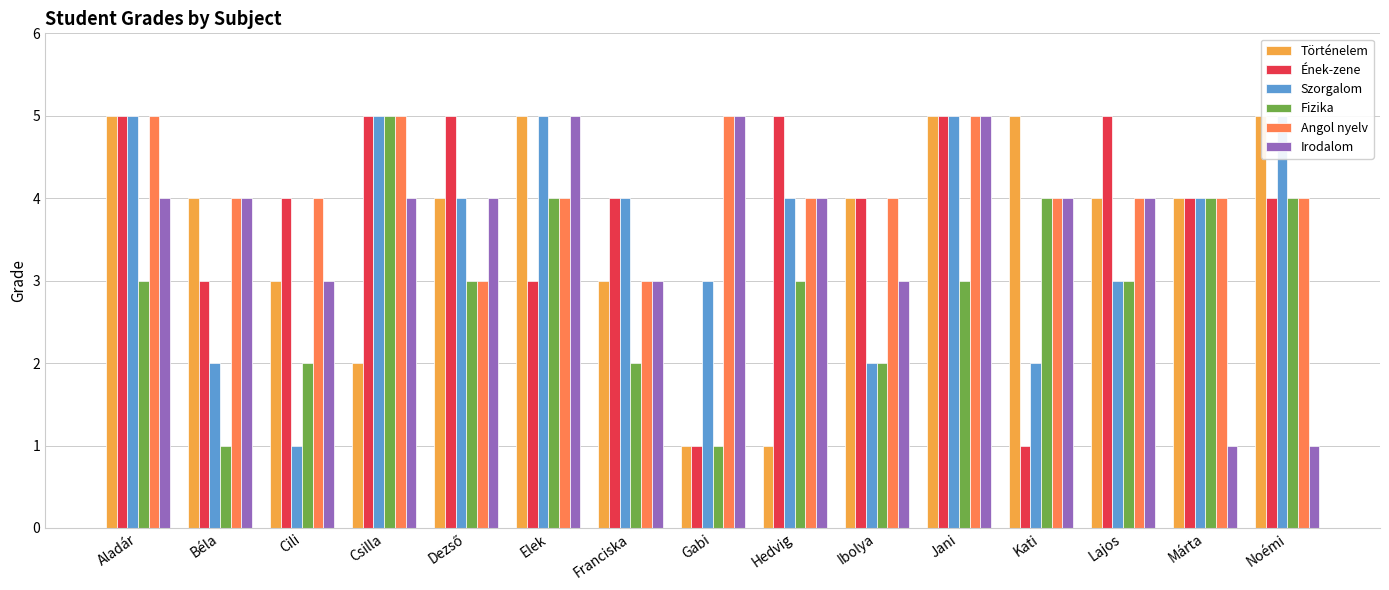

What is the value of the Irodalom bar at the 6th from the left?

5